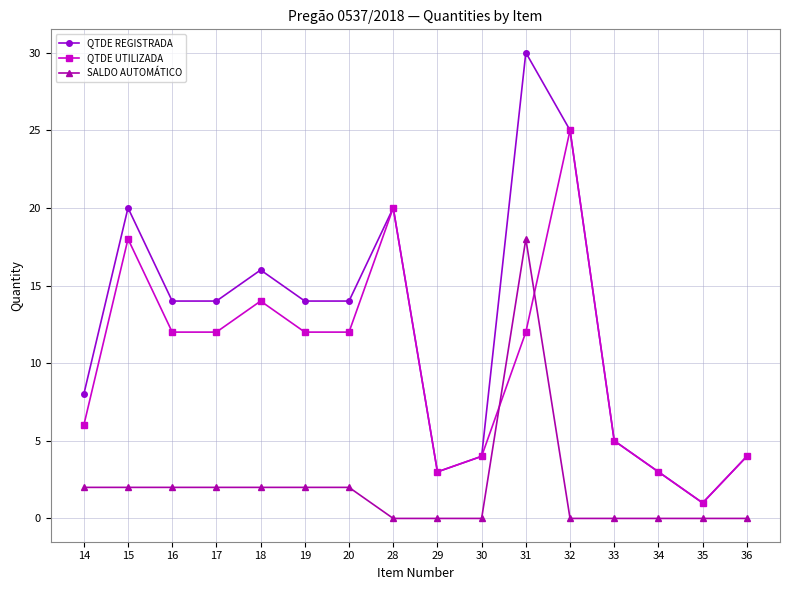

What are all the series names shown in the legend?

QTDE REGISTRADA, QTDE UTILIZADA, SALDO AUTOMÁTICO